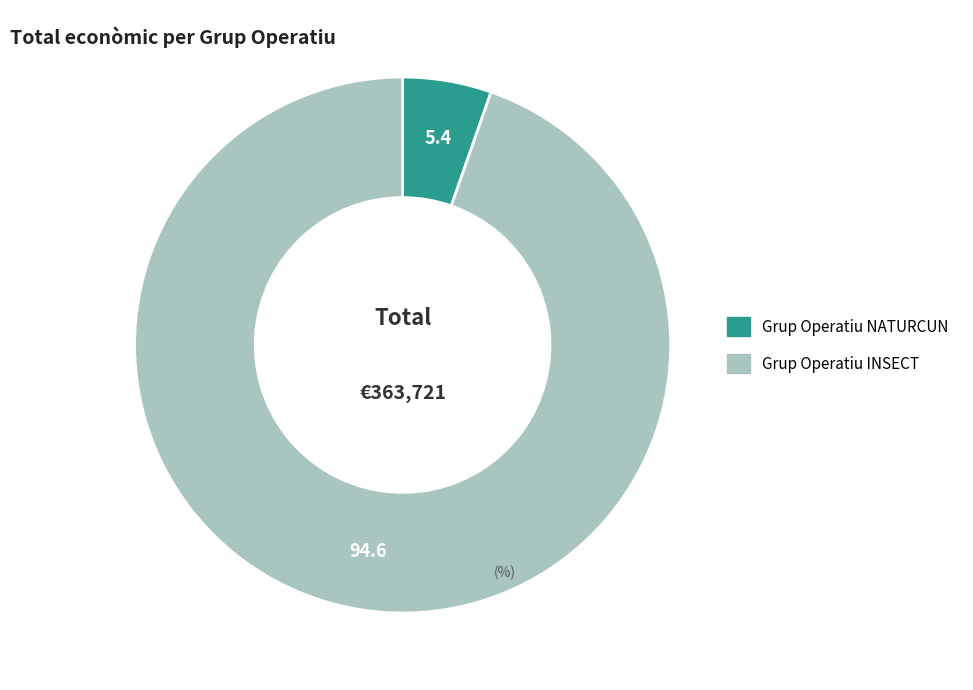

What is the smallest slice in the pie chart?

Grup Operatiu NATURCUN